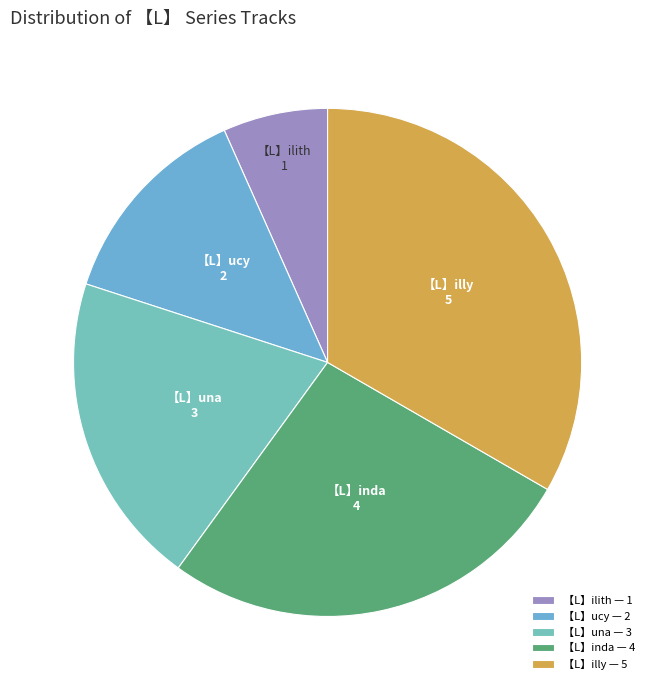

What is the largest slice in the pie chart?

【L】illy